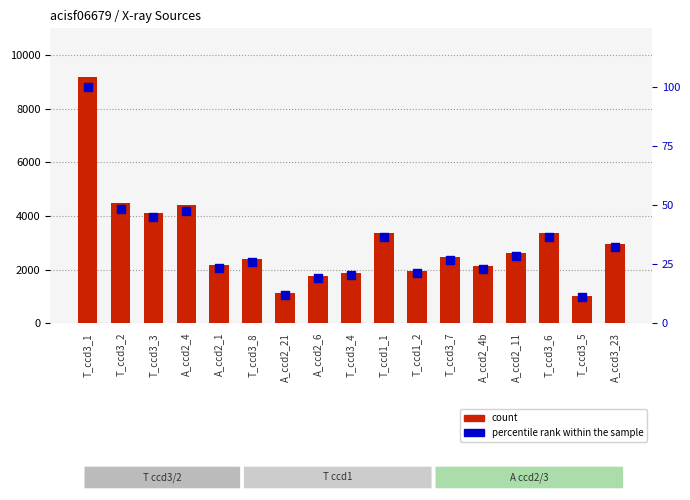

At how many categories does at least one series exceed 9138?

1